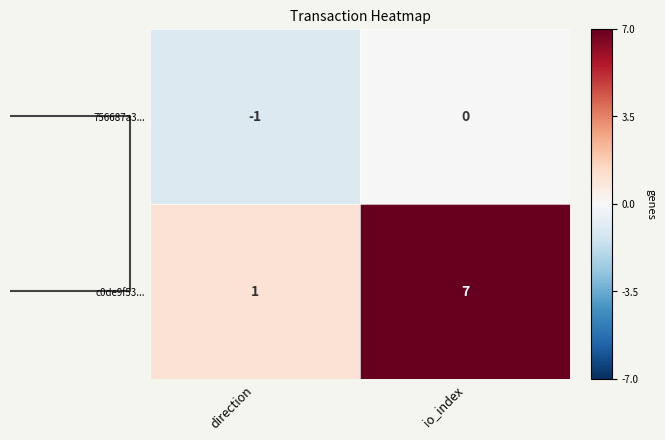

How many series are shown in this chart?

2